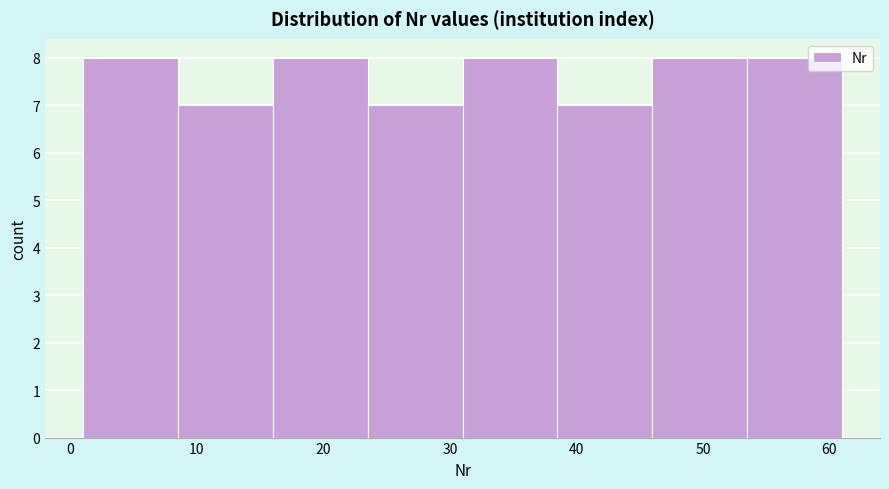

How tall is the bar that spans 53.5 to 61.0 on the x-axis? Neither the bar edges nor the heights are printed on the chart, so give them approximately, as read against the axes.

8